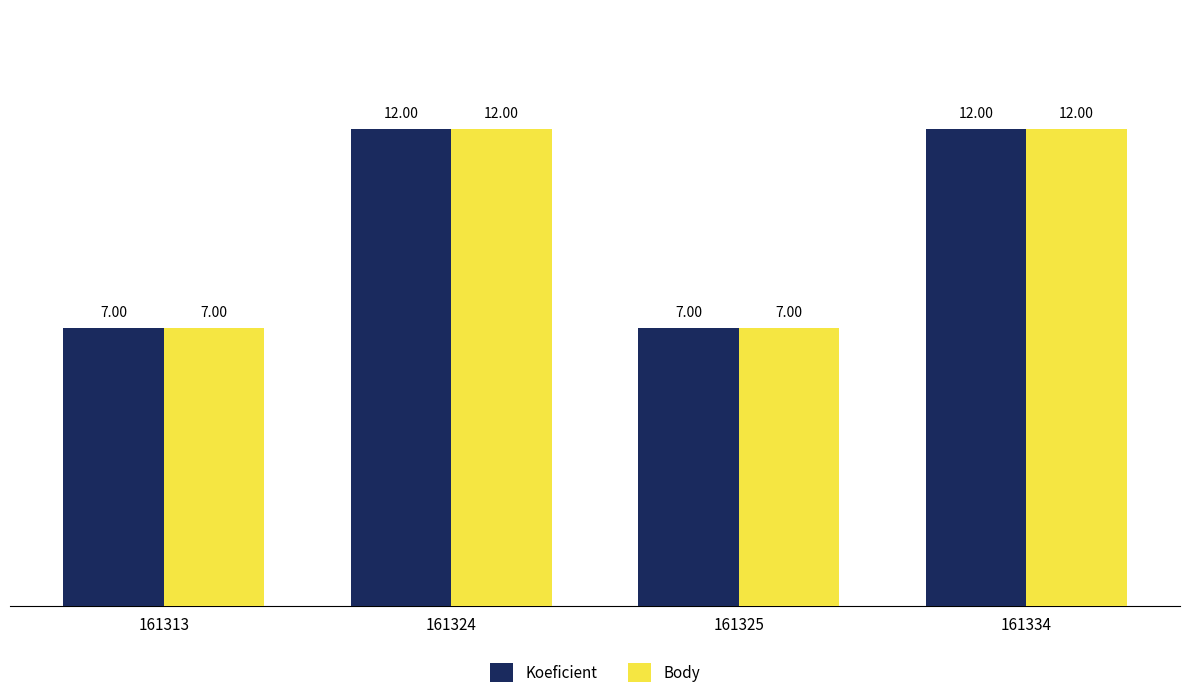

What is the highest value of the Koeficient series?

12